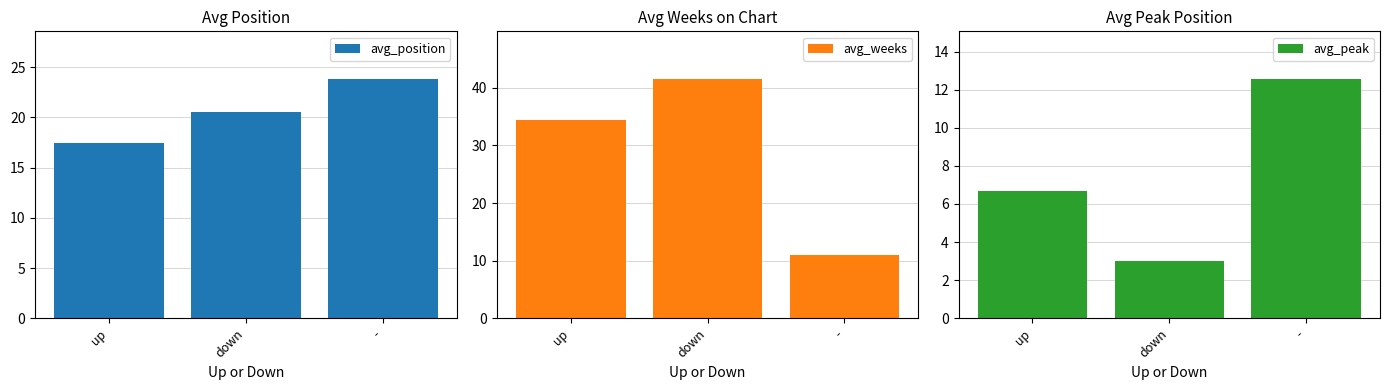

At up, list the series in order from largest to smallest.

avg_weeks, avg_position, avg_peak